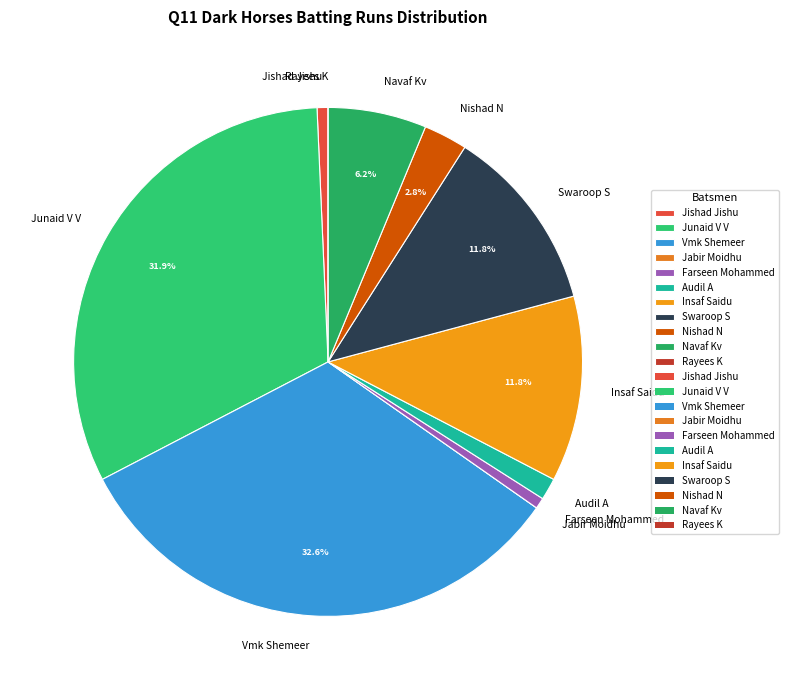

Approximately how many times larger is the value at Swaroop S compared to Nishad N?

4.2